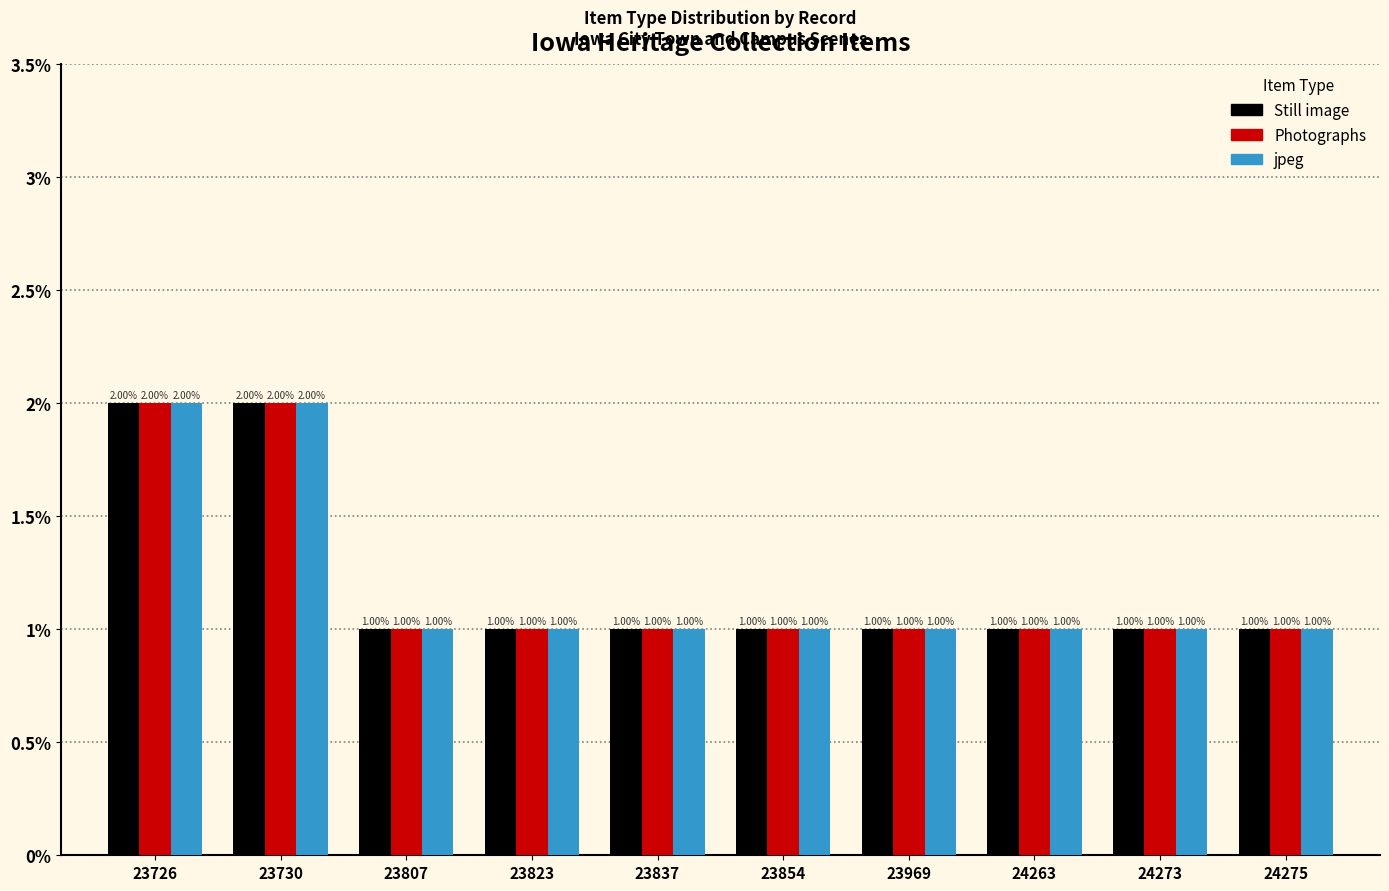

Is the value of Still image at 23730 greater than the value of Photographs at 24263?

Yes